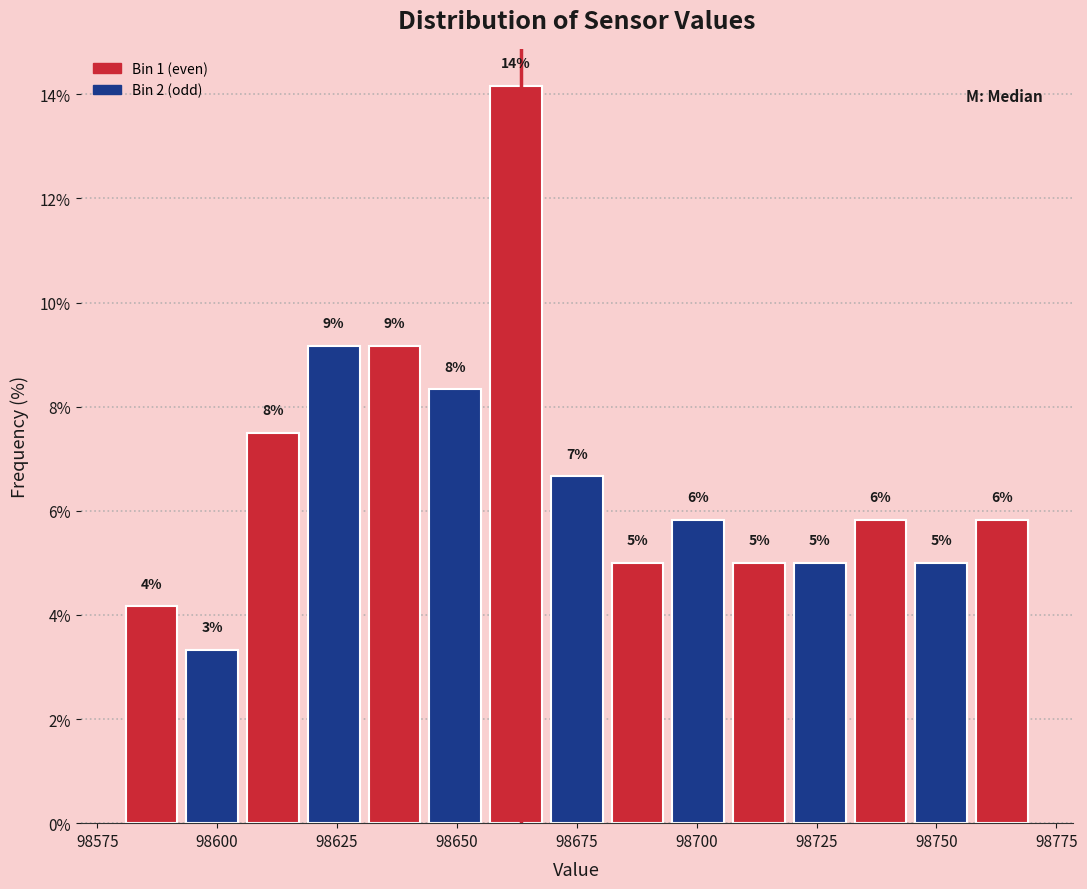

Around what value on the x-axis is the tallest bar? Give the approximate position of its centre, as read against the axis.

98660